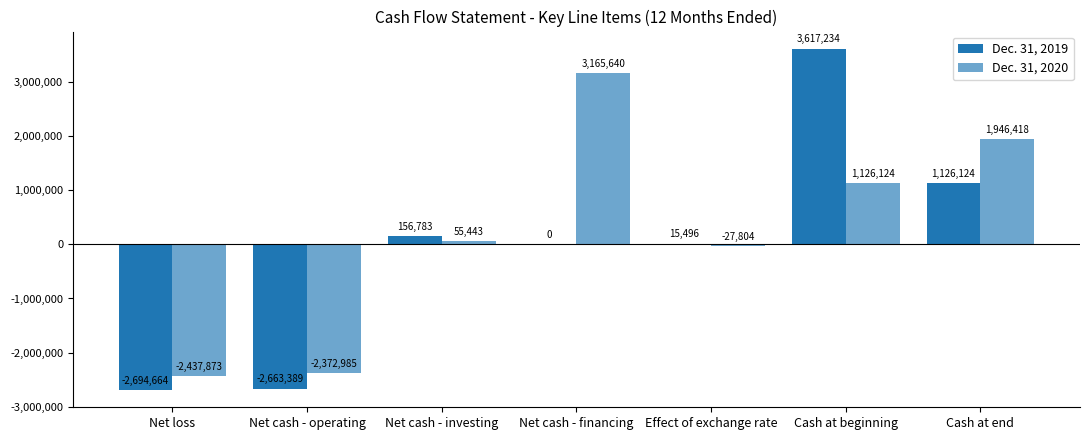

Rank the categories by Dec. 31, 2020 value from lowest to highest.

Net loss, Net cash - operating, Effect of exchange rate, Net cash - investing, Cash at beginning, Cash at end, Net cash - financing